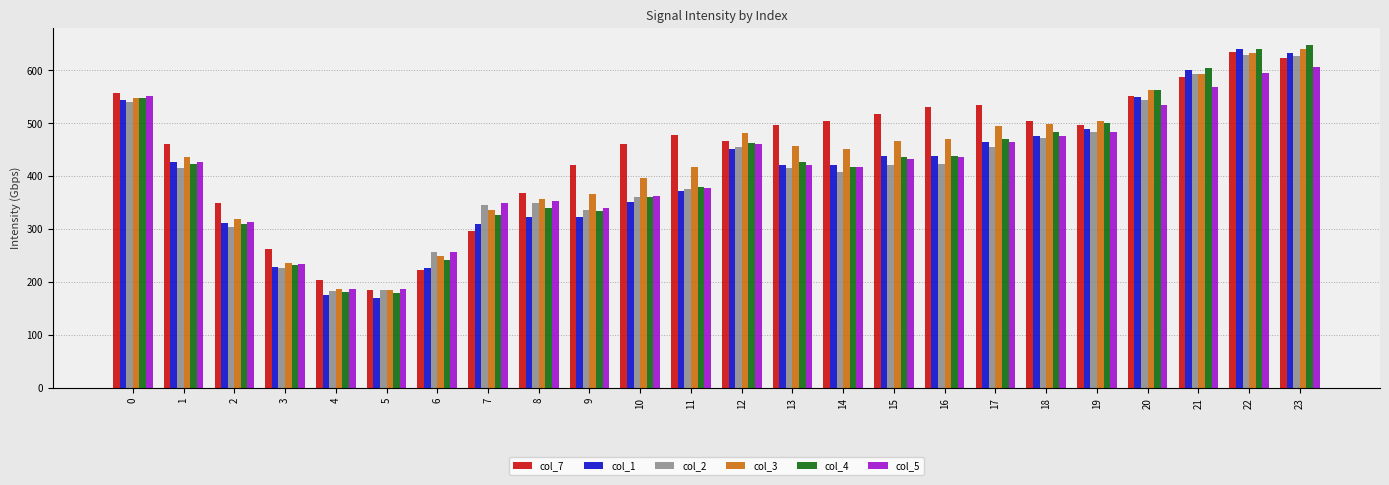

What is the difference between the maximum and minimum values in the col_5 series?

420.2